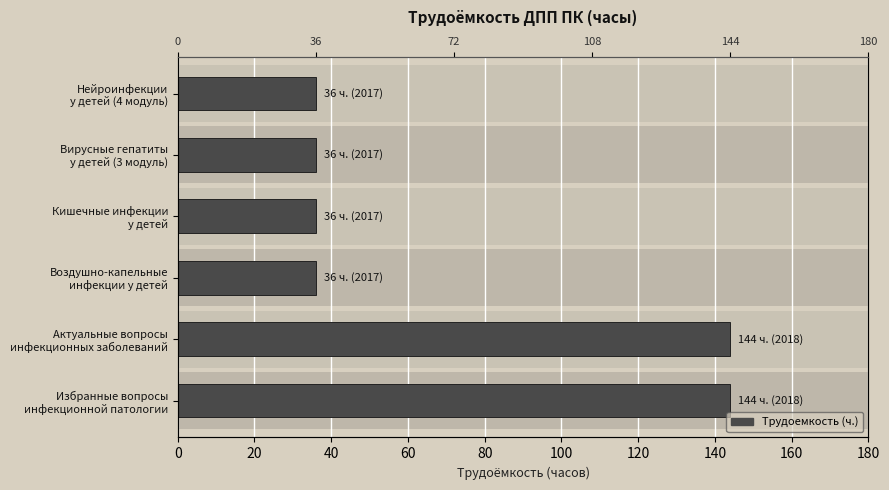

Count the number of data series in this chart.

1